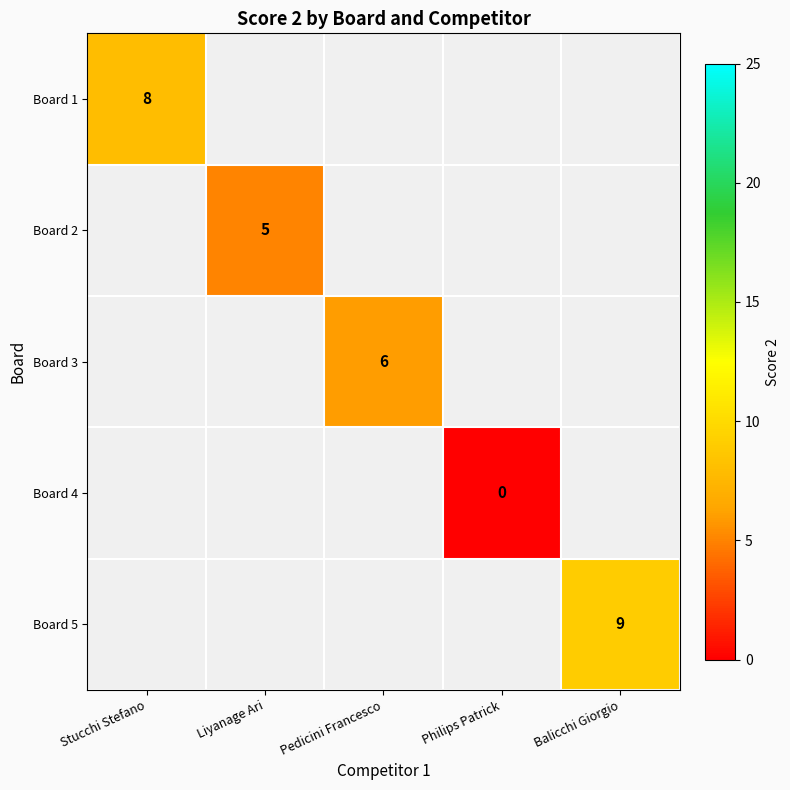

At how many categories does at least one series exceed 0?

4